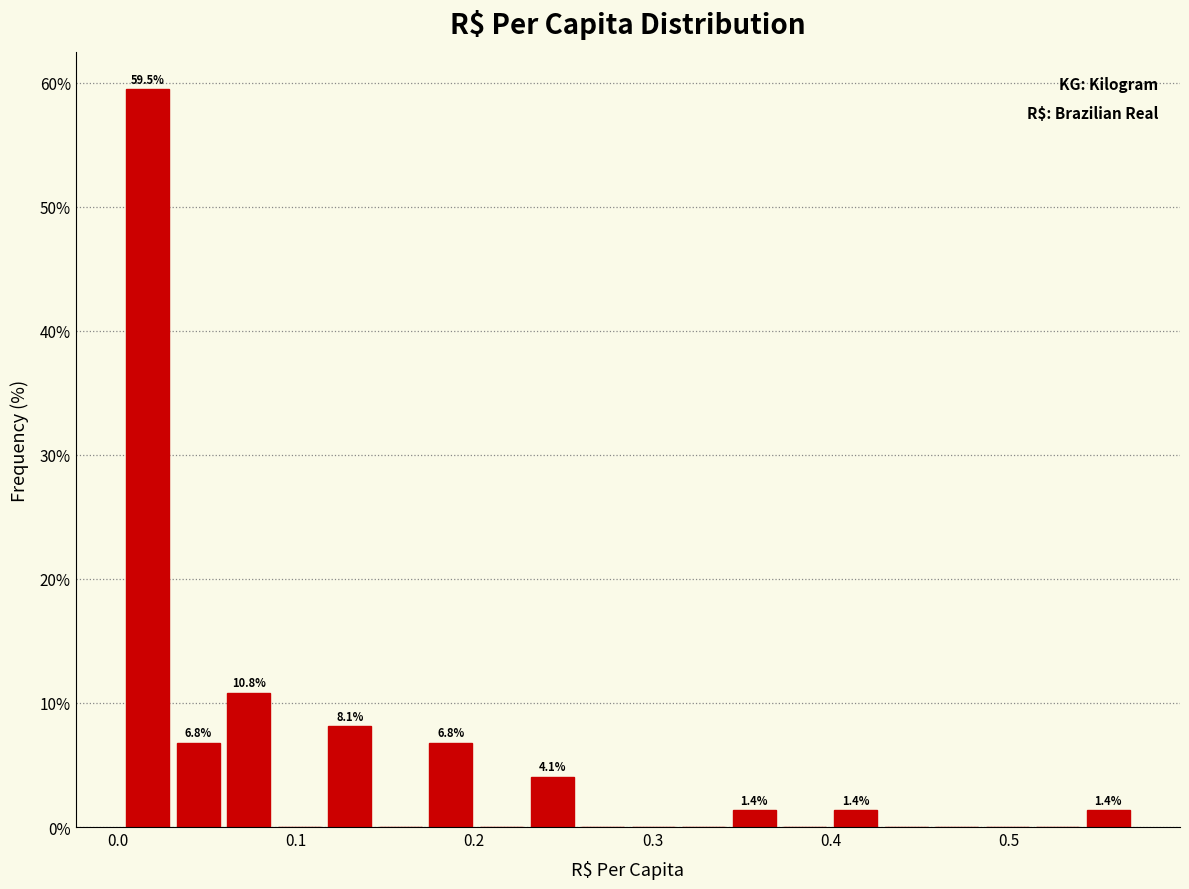

Around what value on the x-axis is the tallest bar? Give the approximate position of its centre, as read against the axis.

0.02